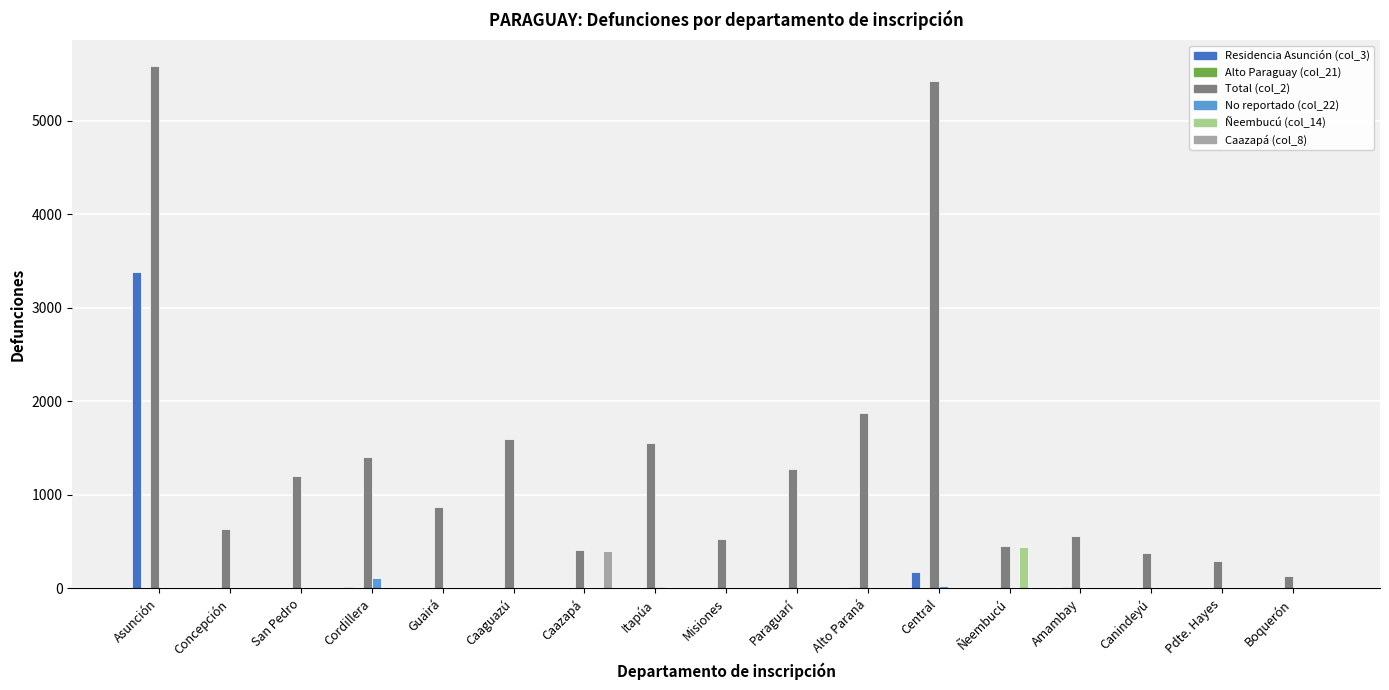

At which category is the sum across all series the highest?

Asunción